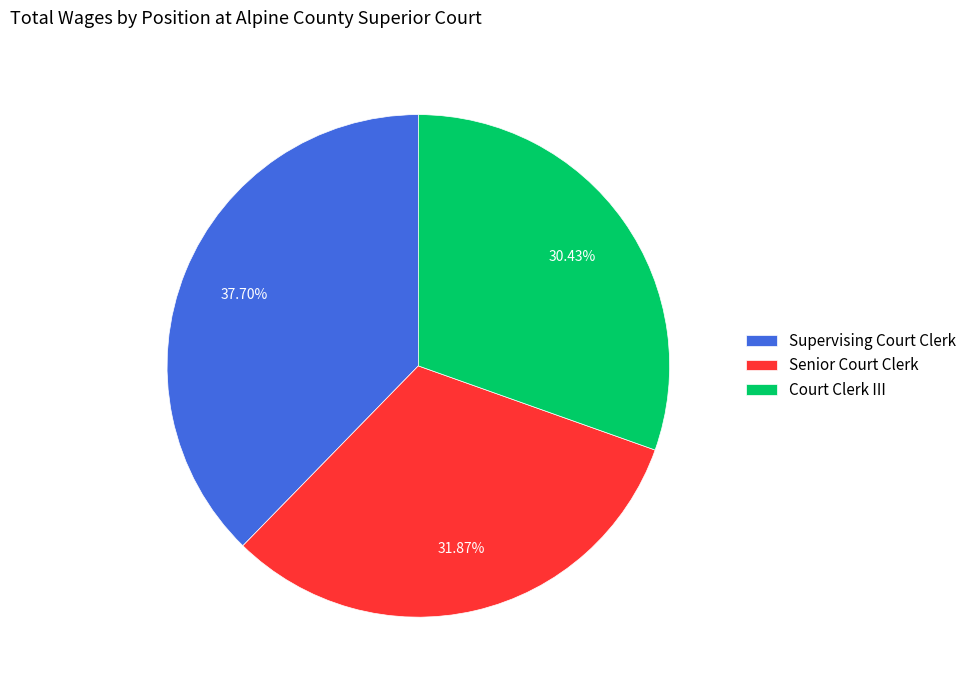

Is there a majority slice in this chart?

No